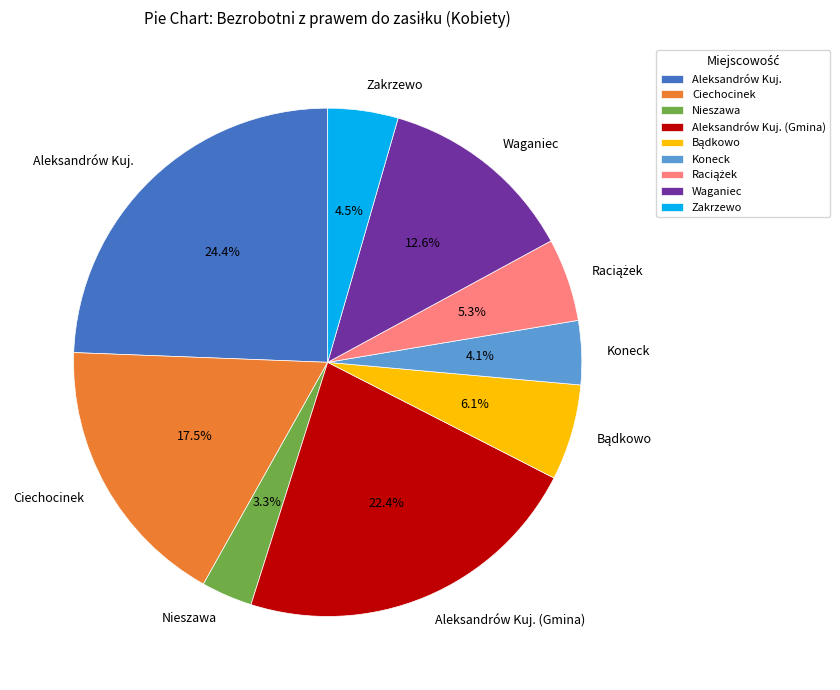

Count the number of slices in the pie.

9